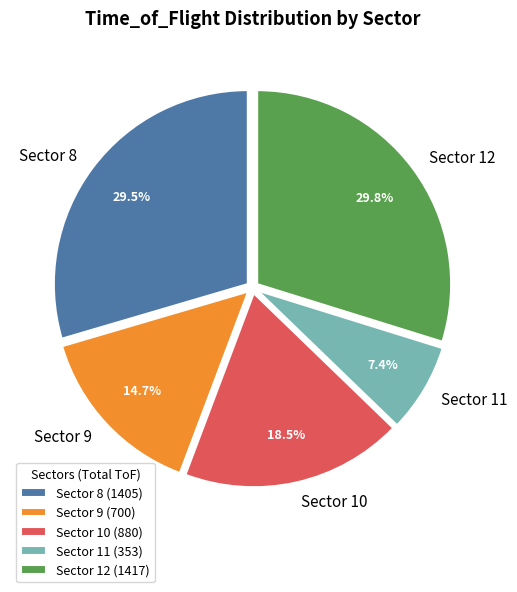

Between Sector 8 and Sector 9, which is larger?

Sector 8